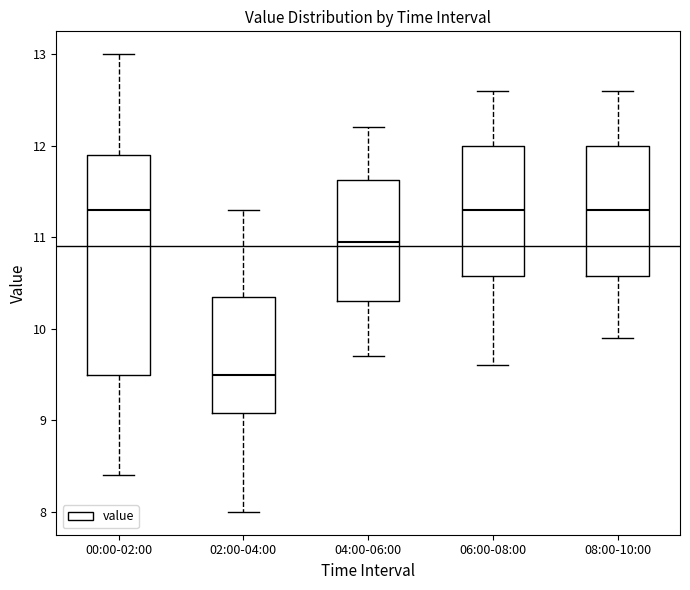

Which box is the tallest, from its lower edge to its upper edge?

00:00-02:00